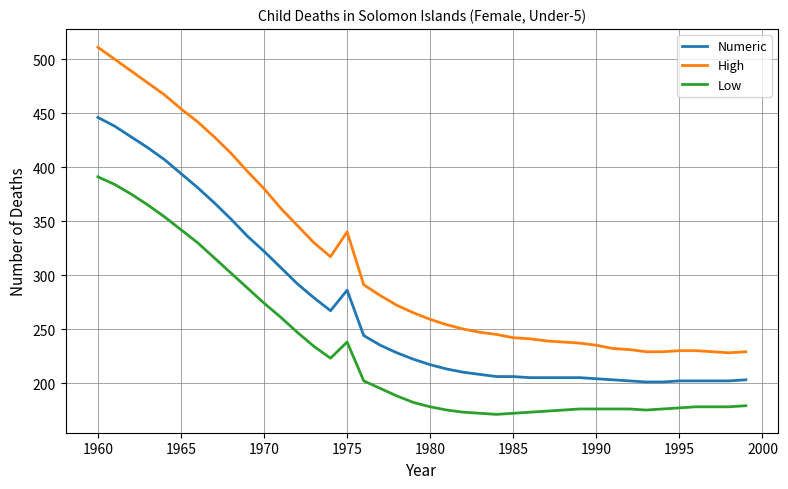

At how many categories does at least one series exceed 313?

16